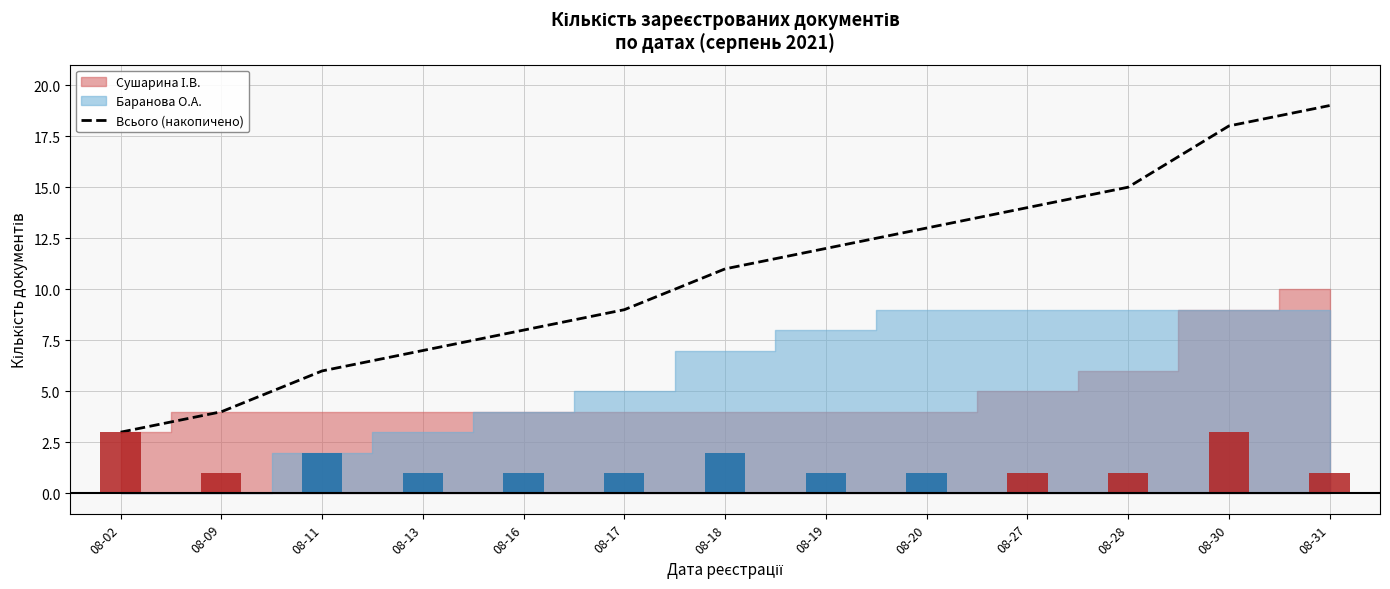

Between 08-17 and 08-02, which is larger?

08-17